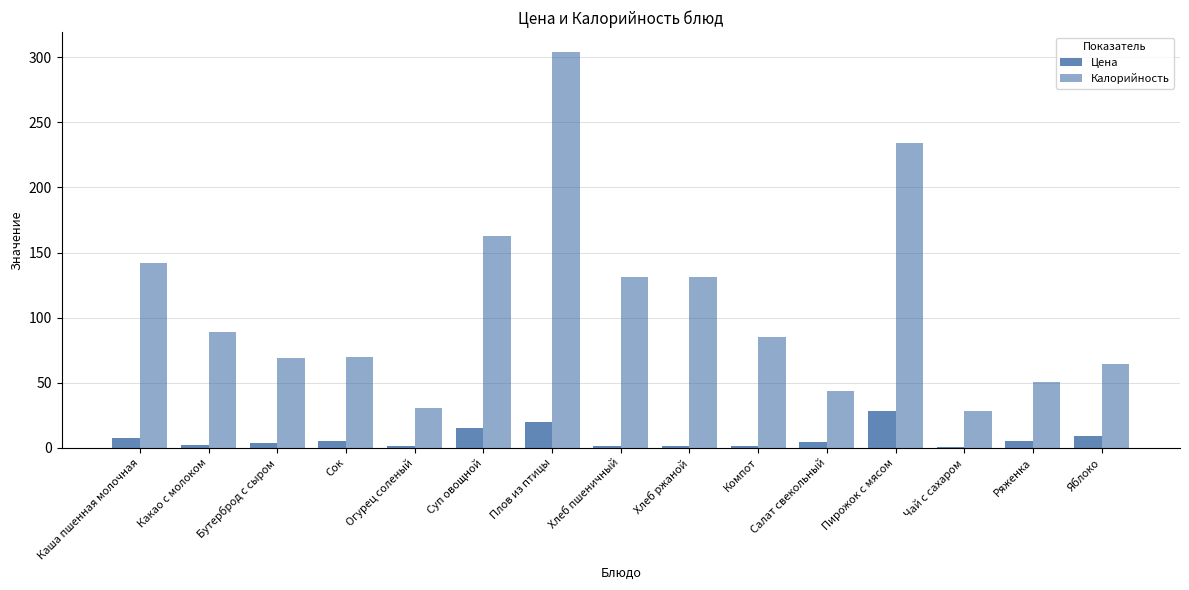

What is the label of the 10th bar from the right?

Суп овощной